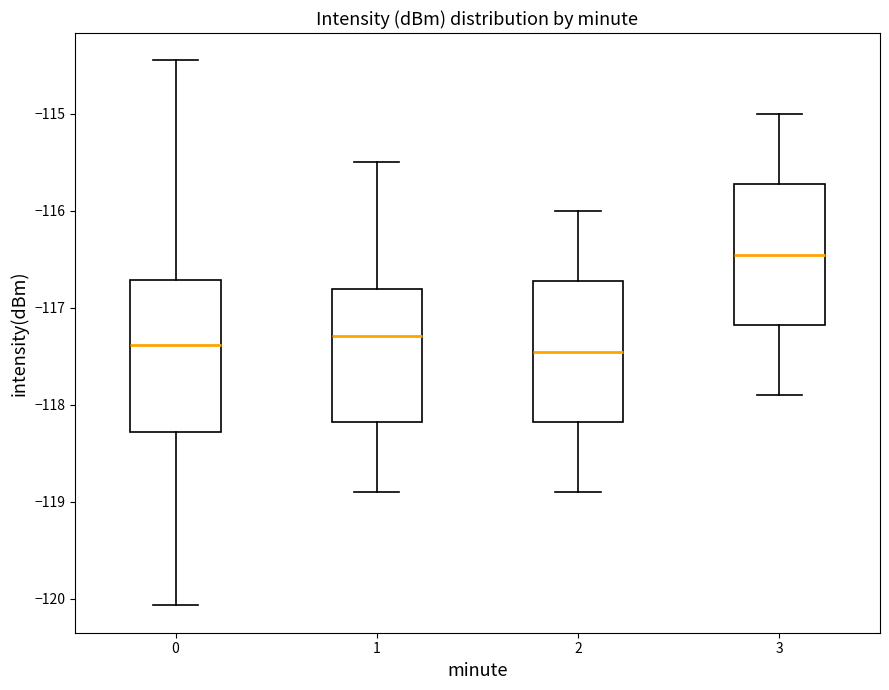

Which box's median line is the highest?

3